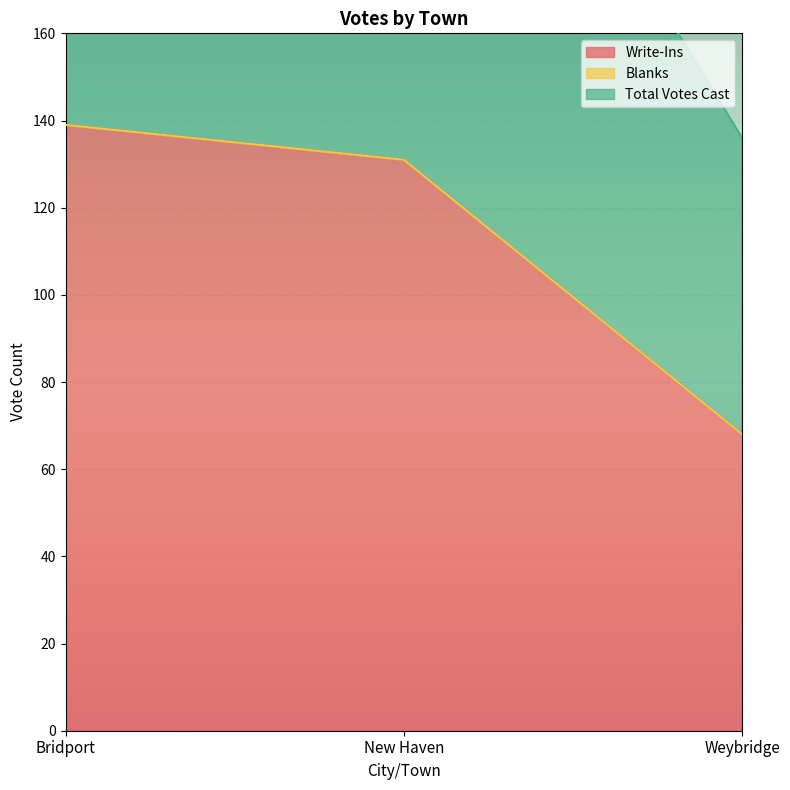

Reading left to right, extract all data points from this chart.

Write-Ins: 139	131	68
Total Votes Cast: 281	263	136